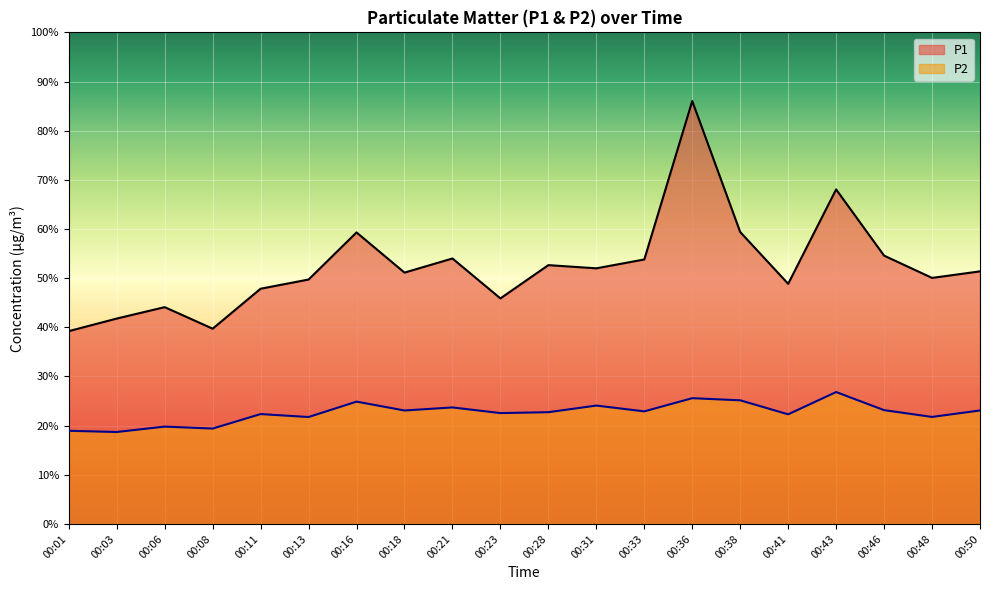

What are all the series names shown in the legend?

P1, P2